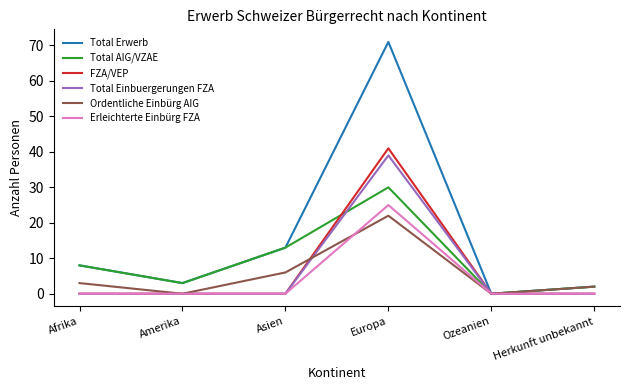

List the labels in order of Total Erwerb value, largest first.

Europa, Asien, Afrika, Amerika, Herkunft unbekannt, Ozeanien